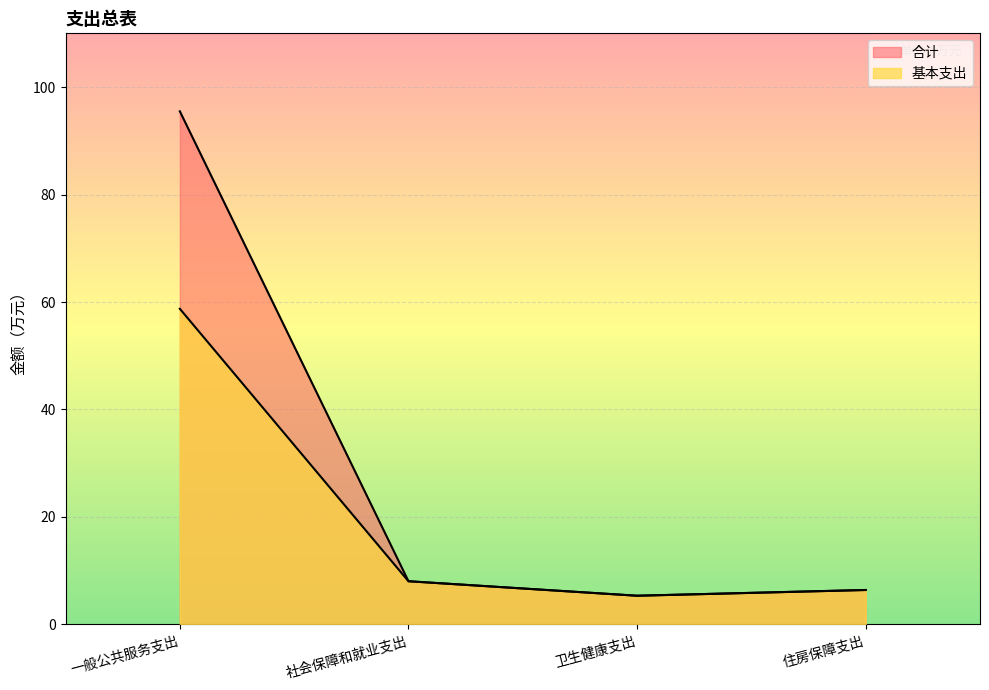

What is the difference between the maximum and minimum values in the 合计 series?

90.1